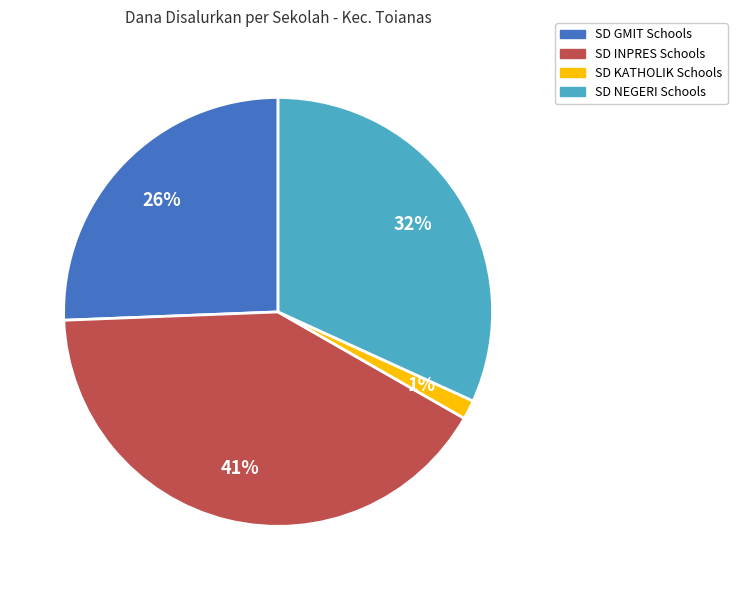

Count the number of slices in the pie.

4